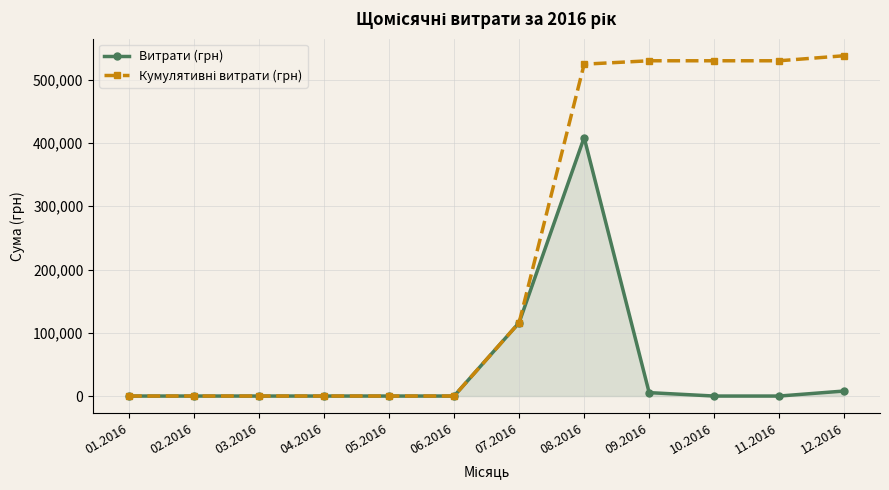

What is the greatest value displayed?

537908.0